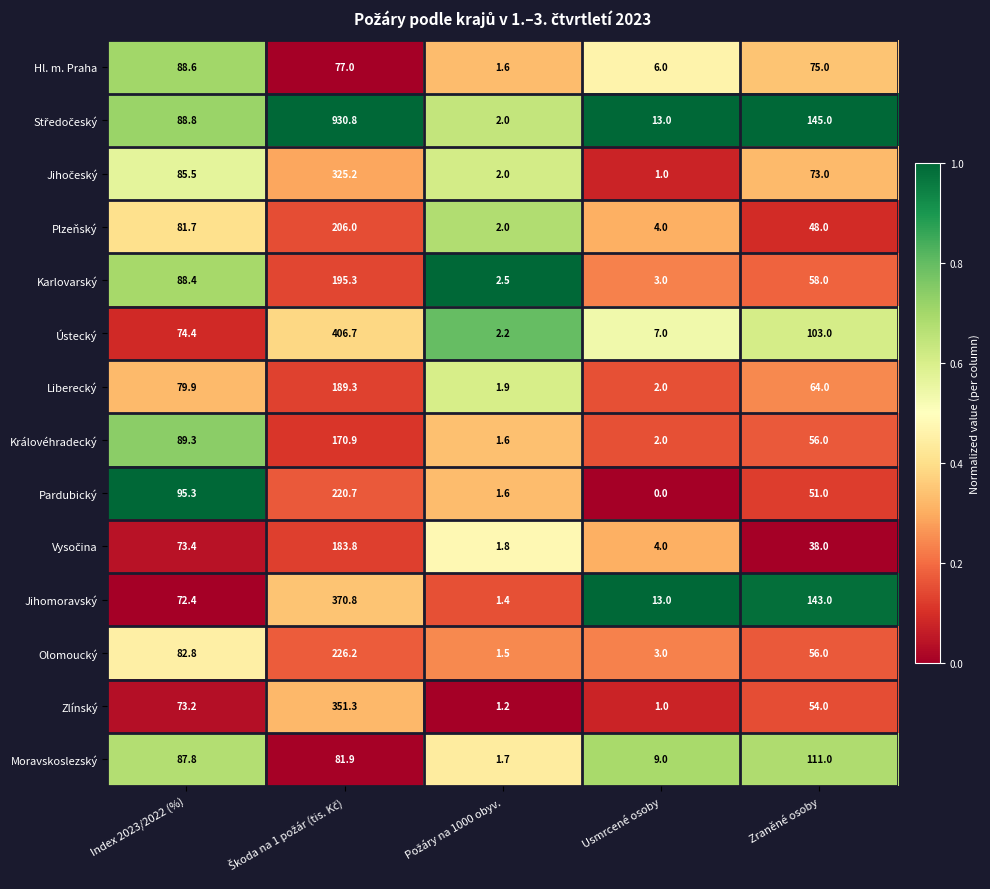

How many series are shown in this chart?

14